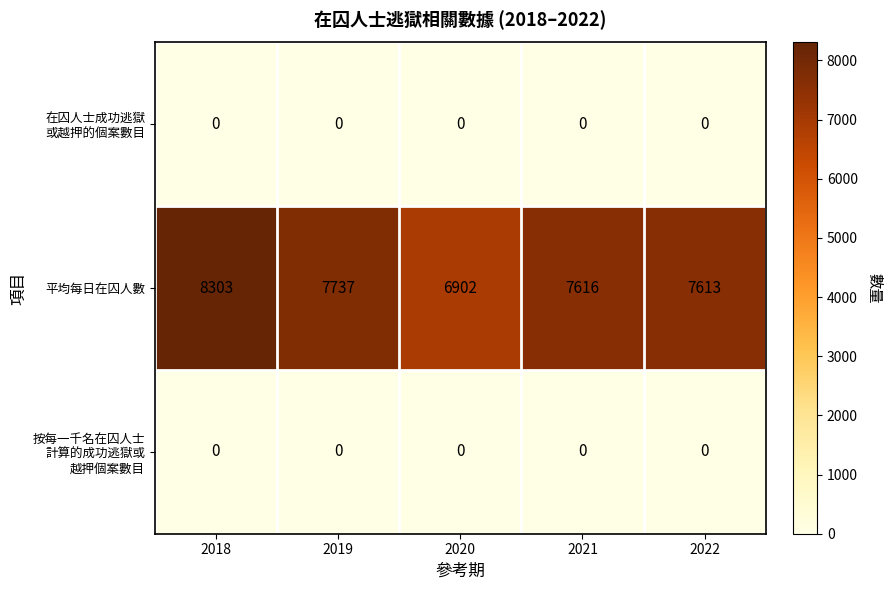

Which series has the largest range (max minus min)?

平均每日在囚人數